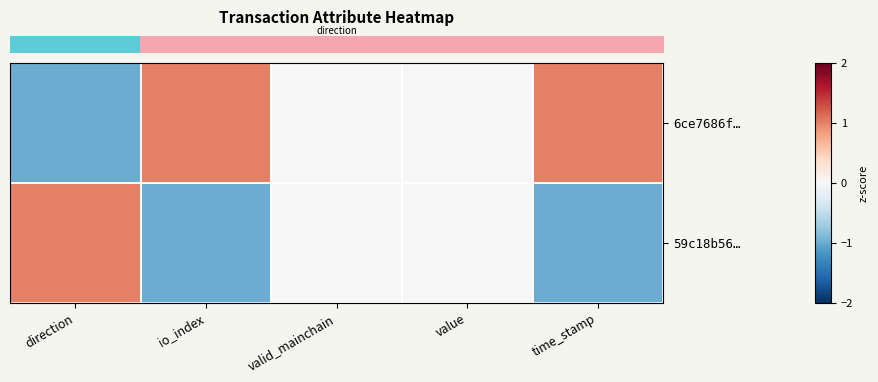

Which series has the largest total across all categories?

row_0